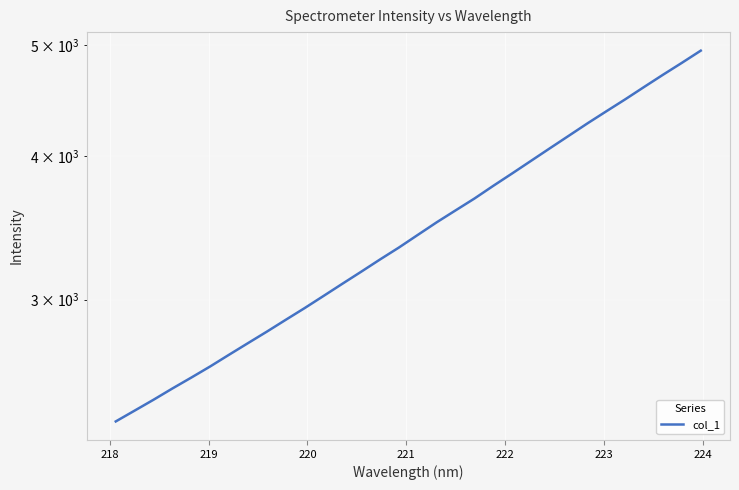

What is the sum of all values?

111078.3